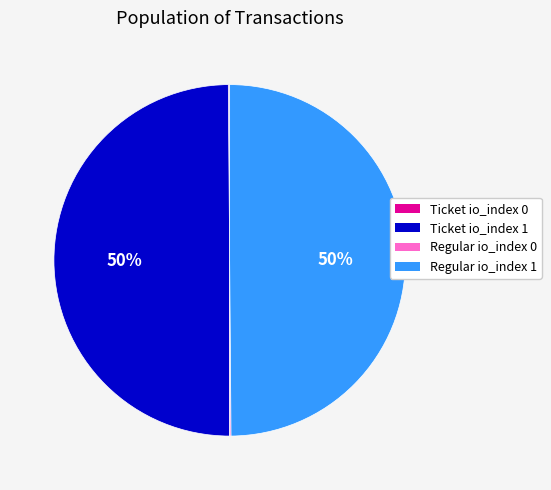

To the nearest percent, what is the difference between the largest and smallest slice percentages?

50%